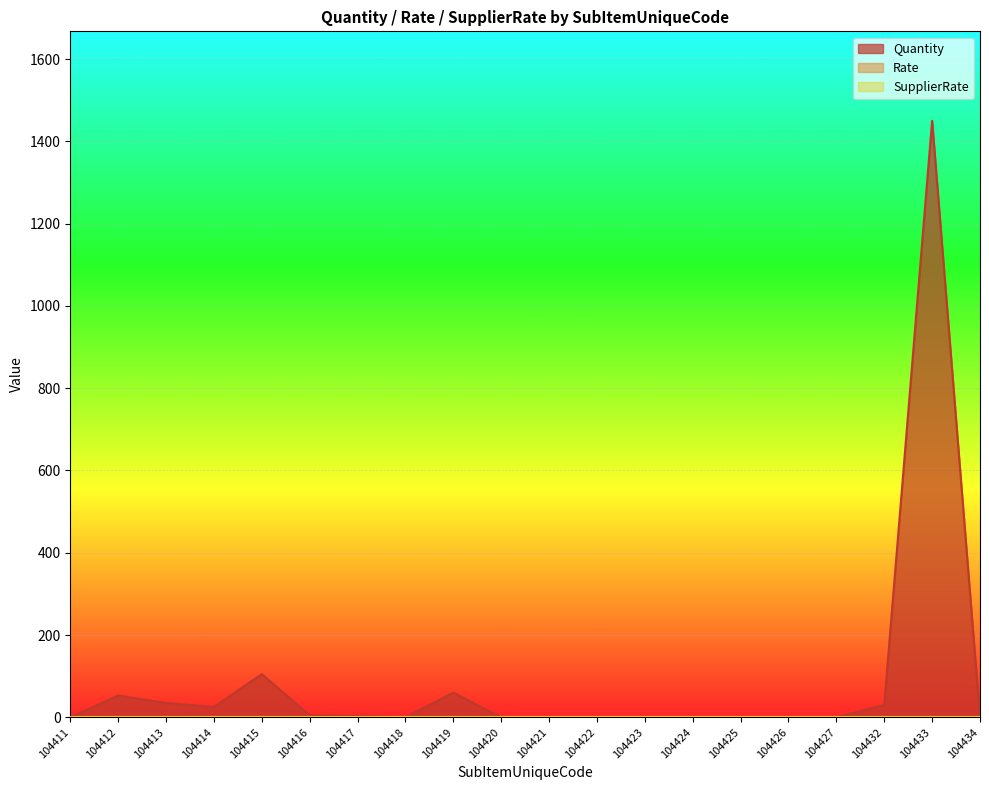

True or false: Rate and Quantity intersect in this chart.

False